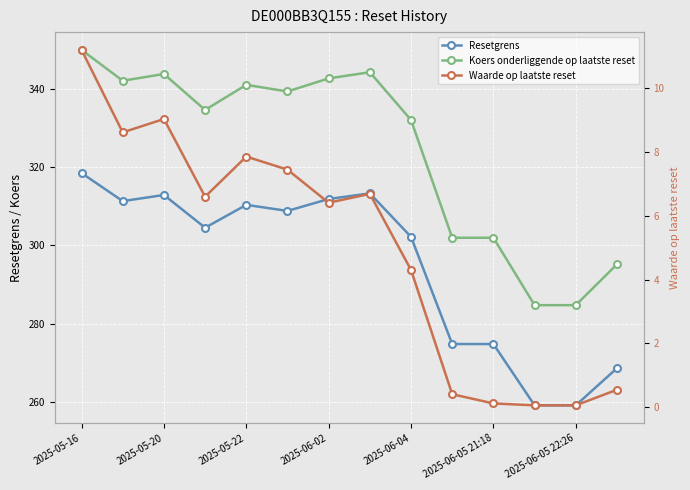

What is the value of the Resetgrens point at the 4th from the left?

304.5